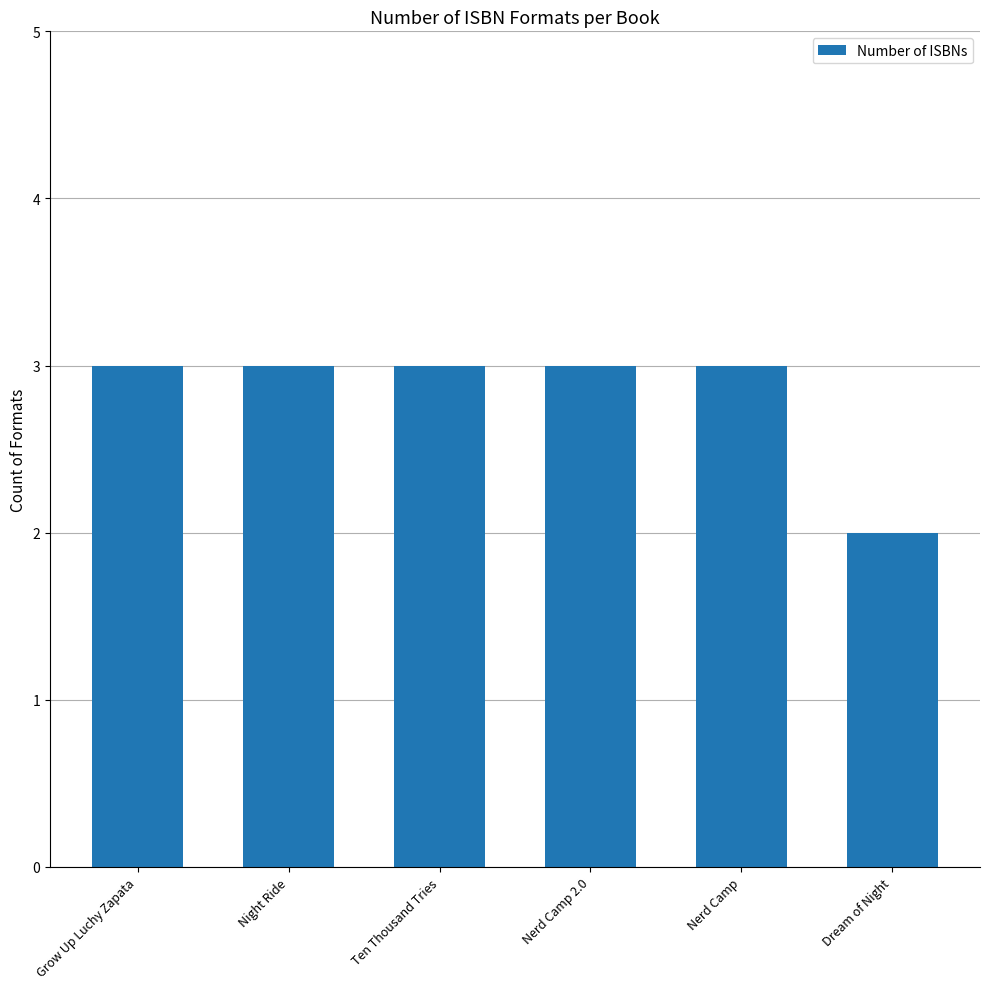

The chart shows a value of 3 at Night Ride. True or false?

True